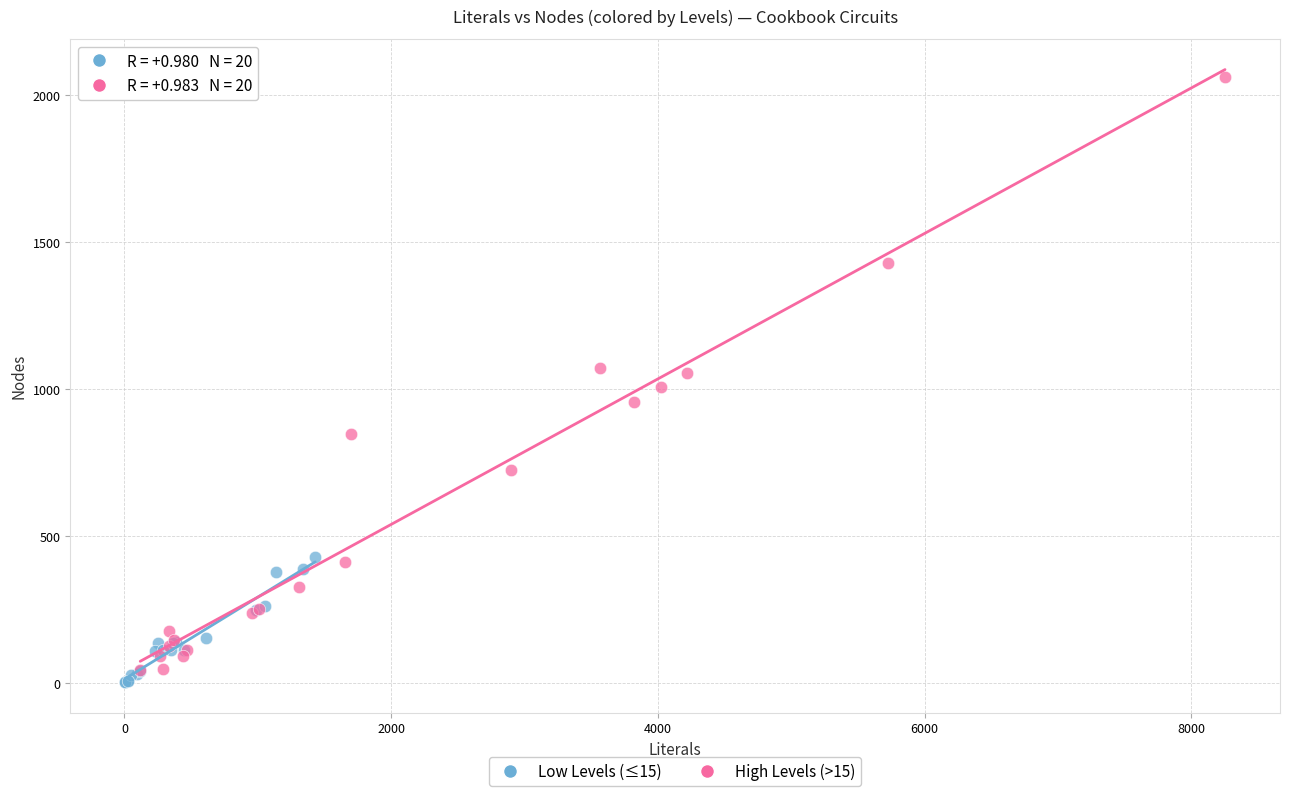

Which series has the largest Y range (max minus min)?

High Levels (>15)